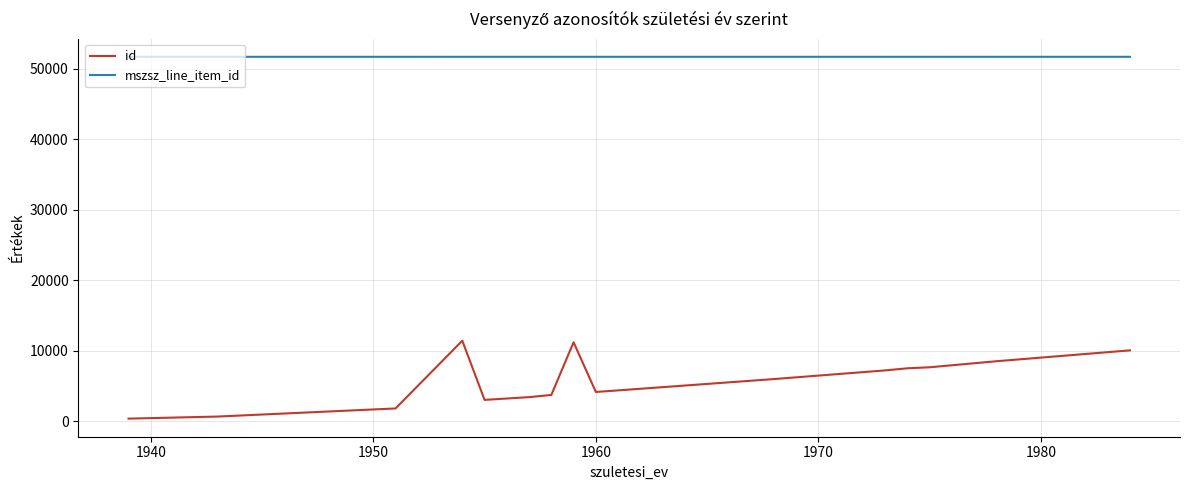

What is the difference between the maximum and minimum values in the id series?

11061.0